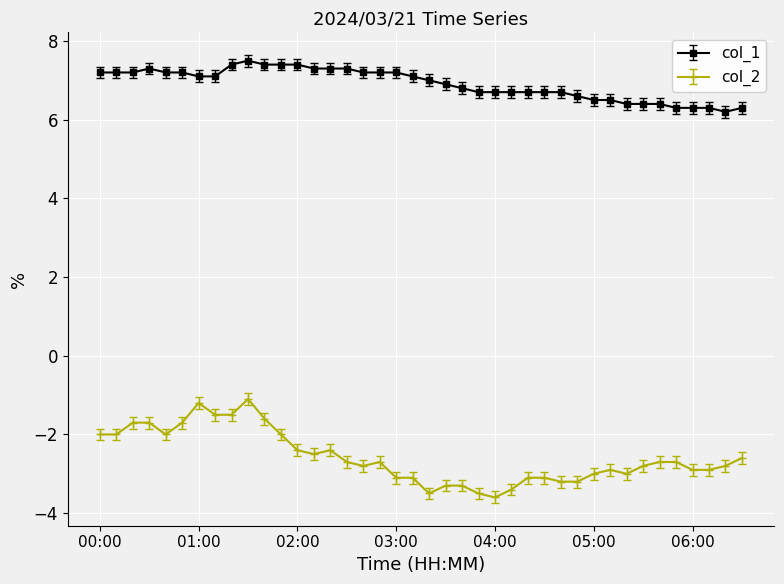

List the series in order of their overall mean, highest first.

col_1, col_2